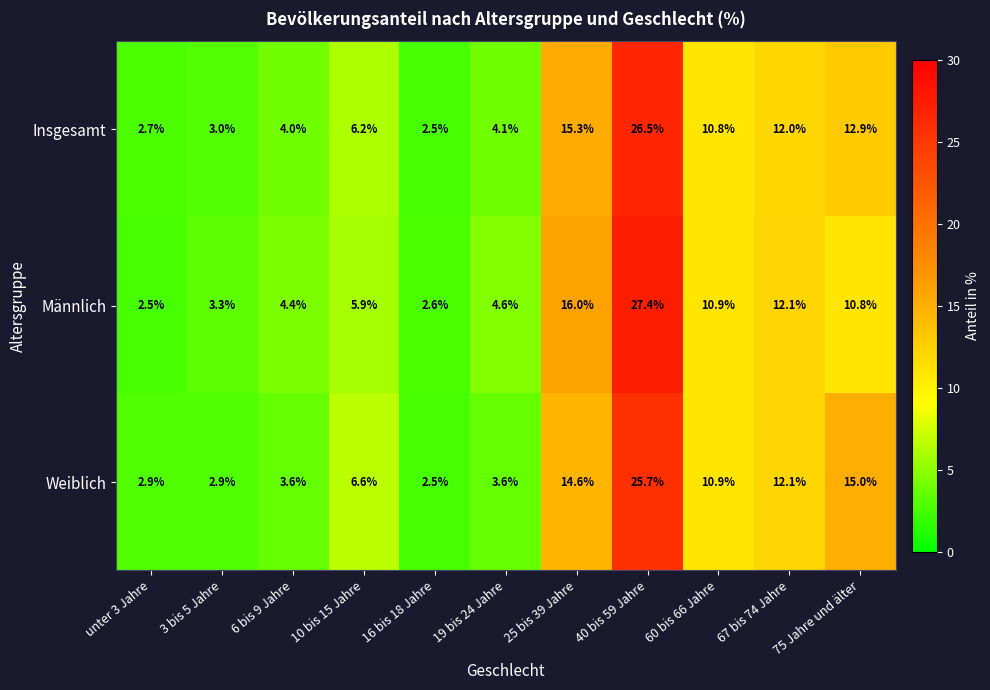

How many values in the Weiblich series exceed 6?

6